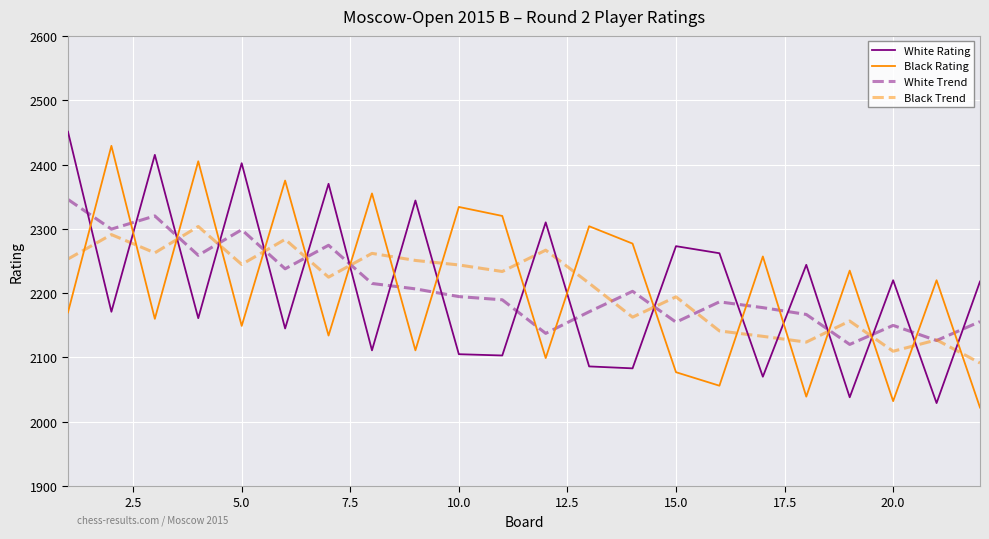

What is the smallest value displayed?

2022.0